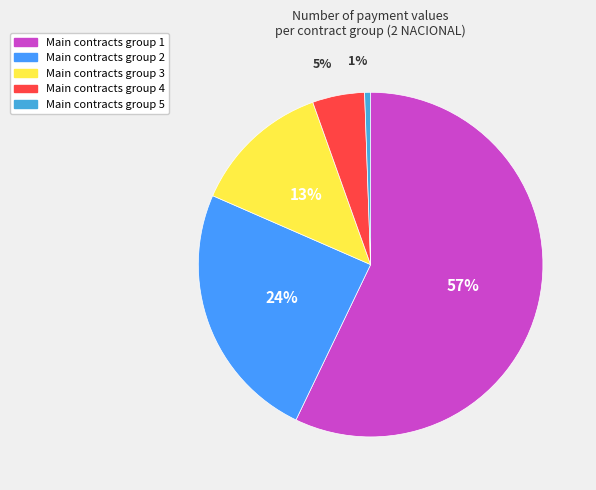

Count the number of slices in the pie.

5